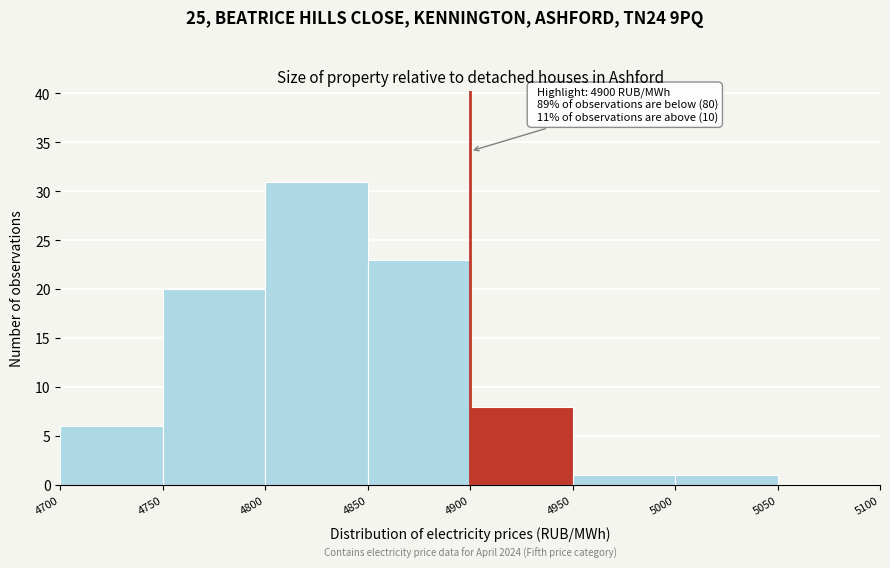

Over which range of the x-axis is the bar tallest?

4800 to 4850